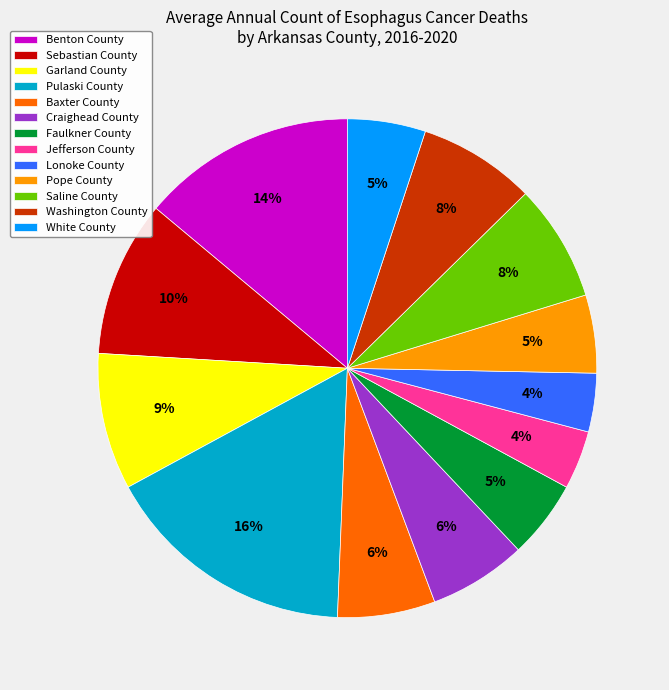

What percentage is the Saline County slice, to the nearest percent?

8%